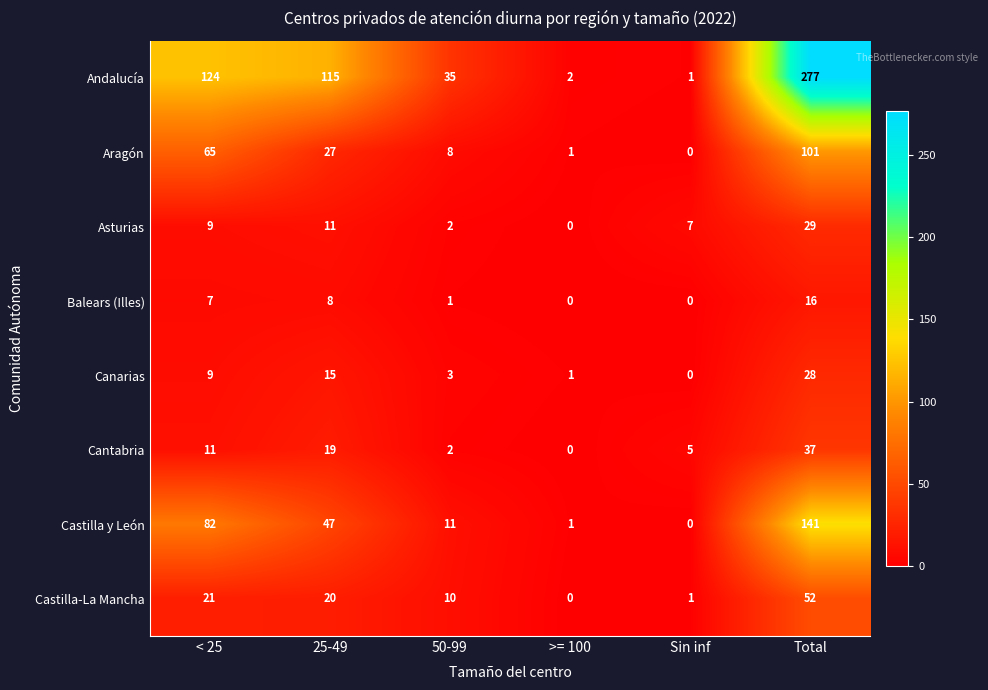

What is the sum of all Aragón values?

202